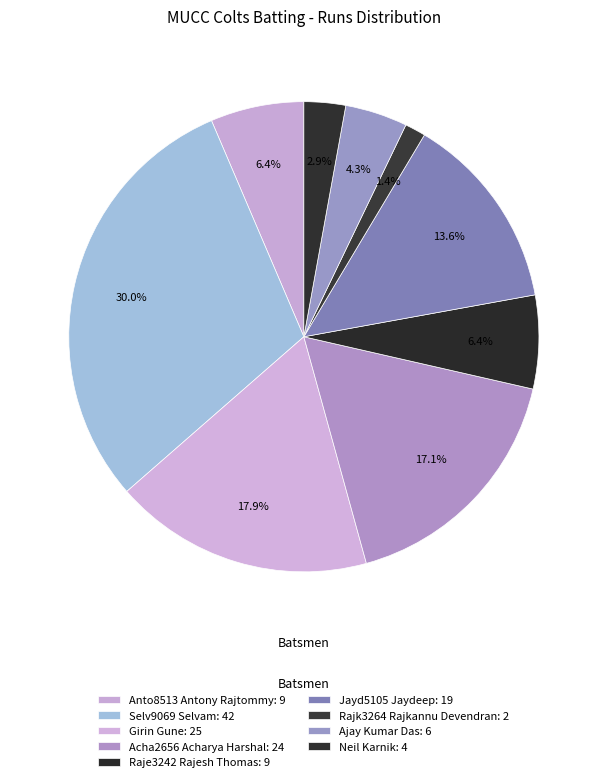

How many segments does this pie chart have?

9